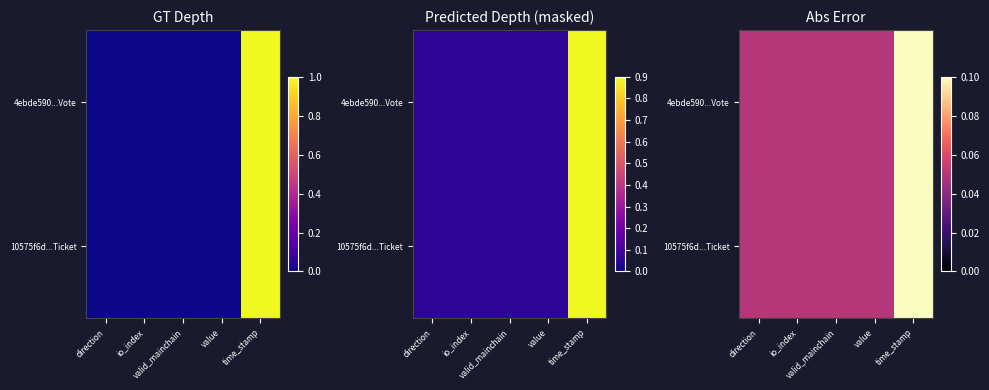

List the labels in order of 4ebde590...Vote value, largest first.

time_stamp, direction, io_index, valid_mainchain, value